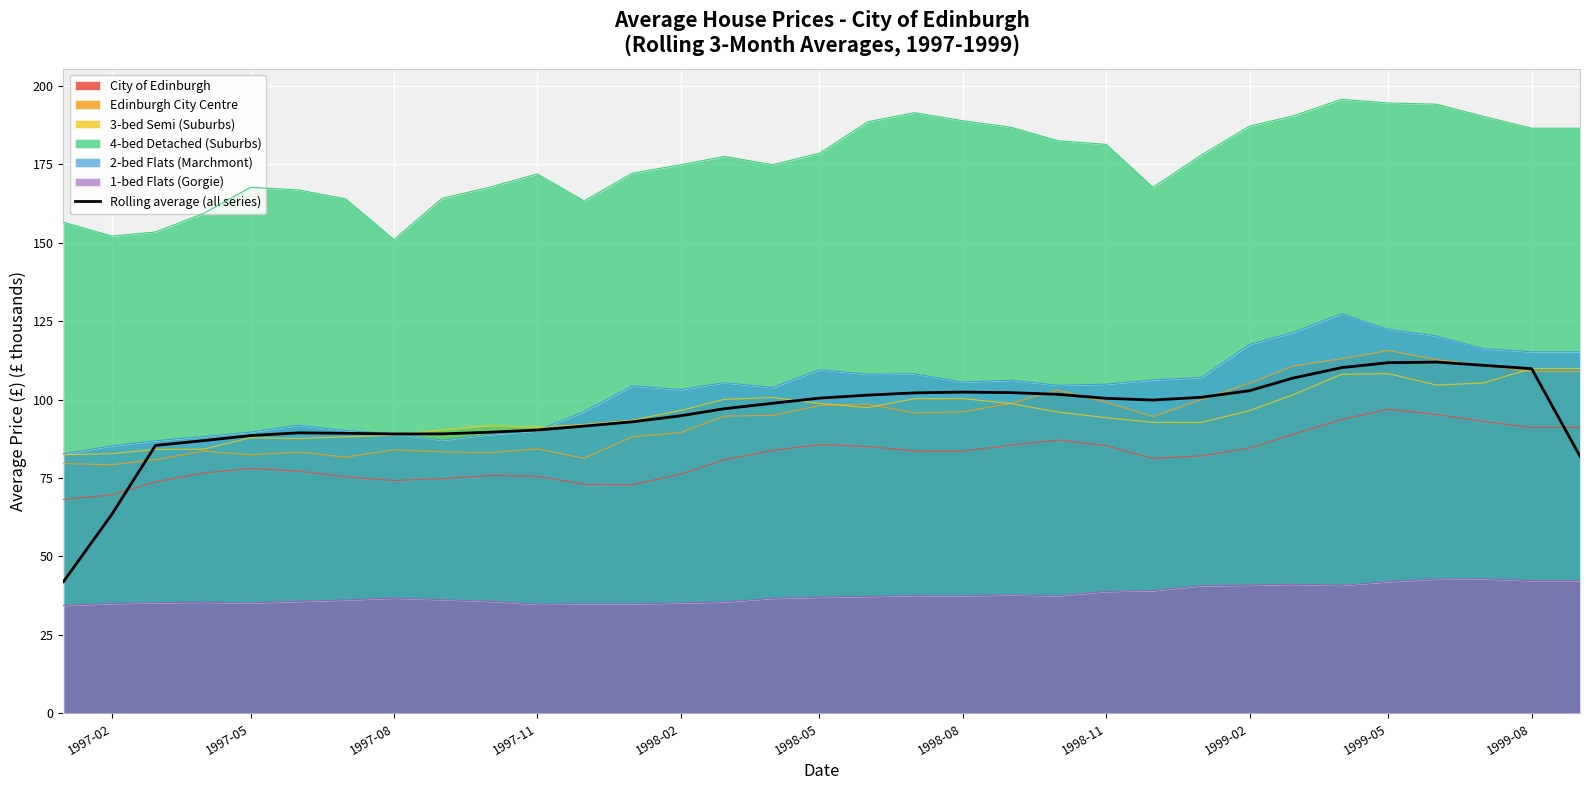

Is it true that 3-bed Semi (Suburbs) equals 98.8 at 1998-05?

True